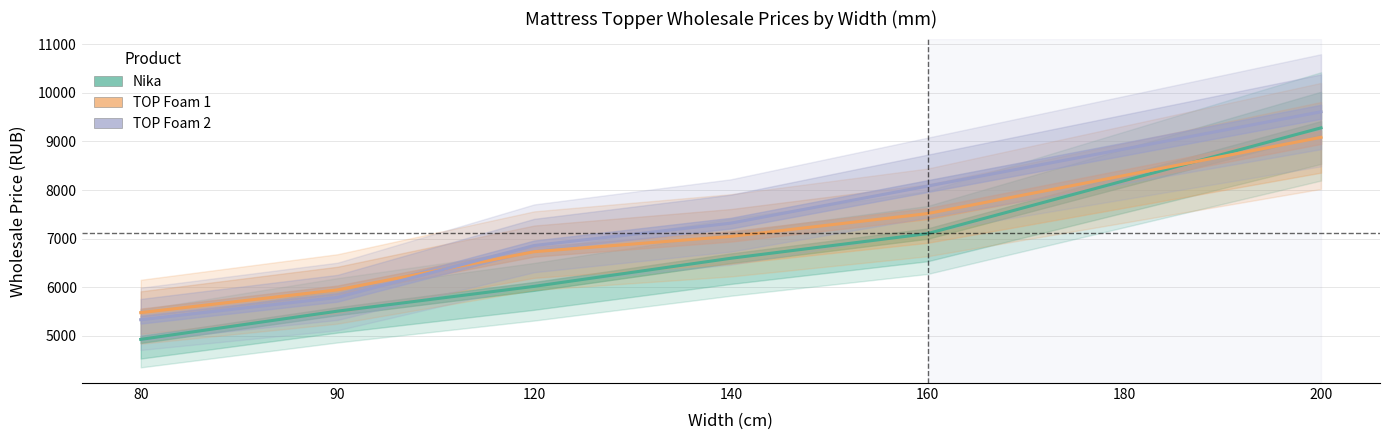

Rank the series by their average value, from lowest to highest.

Nika, TOP Foam 1, TOP Foam 2